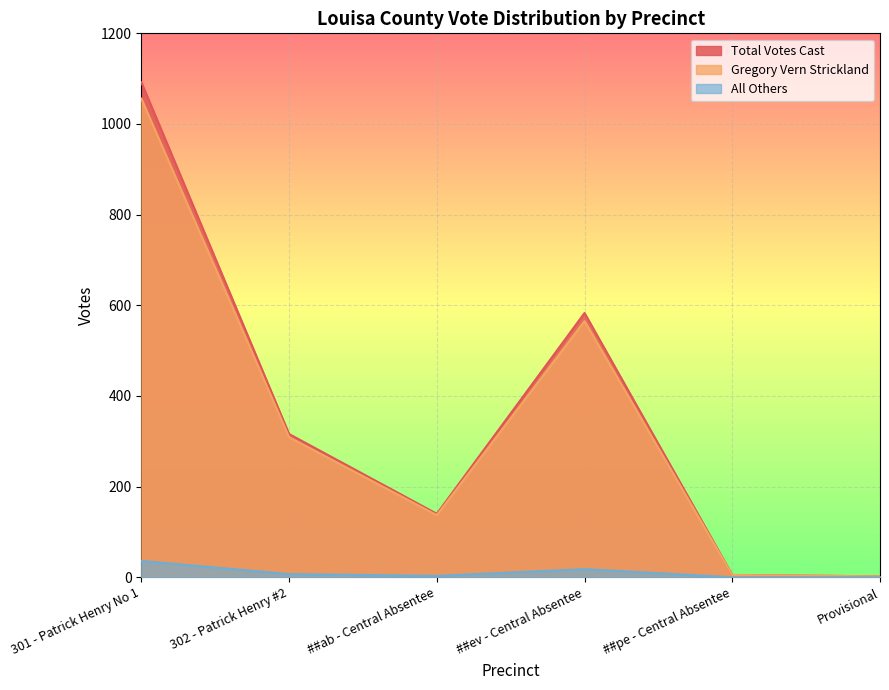

How many lines are shown in the chart?

3